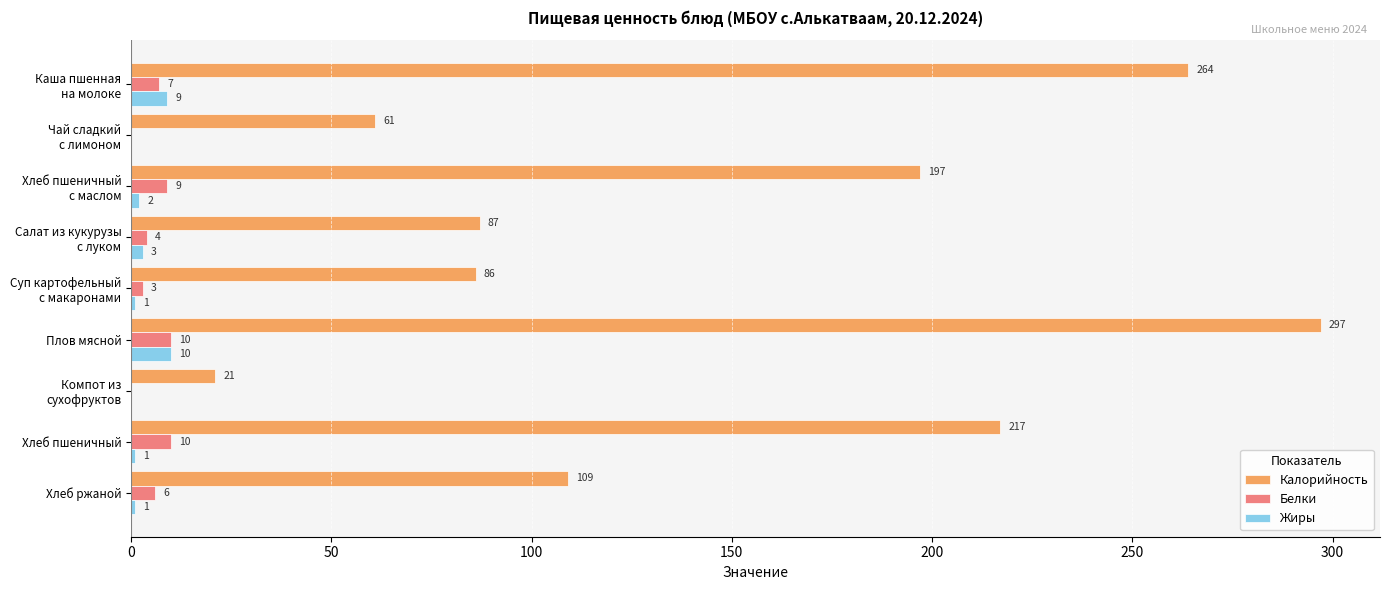

Between Плов мясной and Хлеб пшеничный, which series saw the biggest shift?

Калорийность